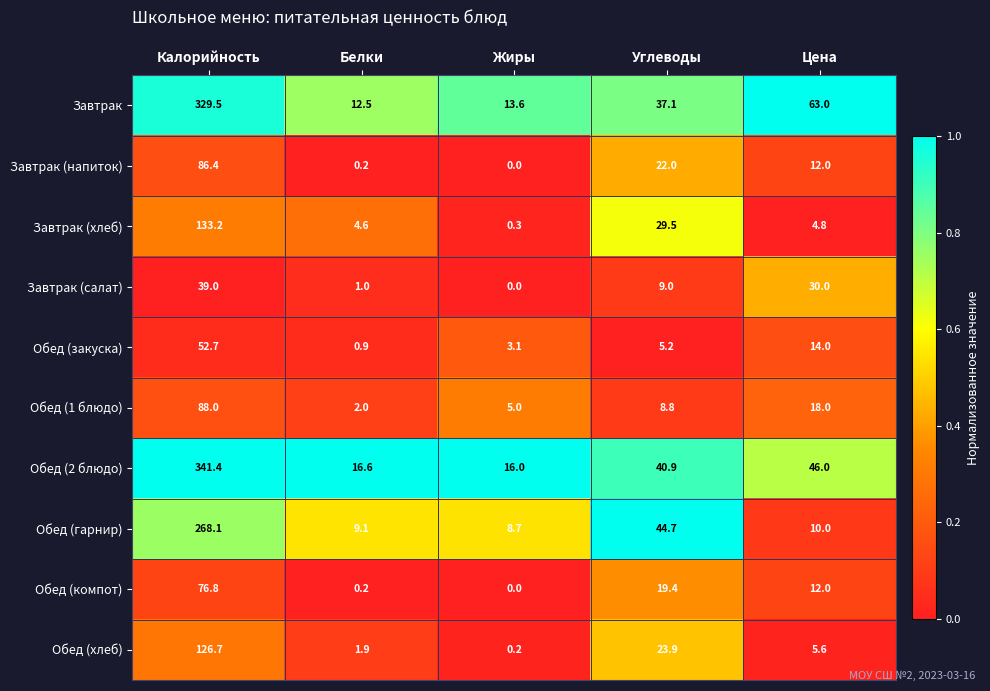

Is it true that Обед (закуска) equals 1.3 at Белки?

False